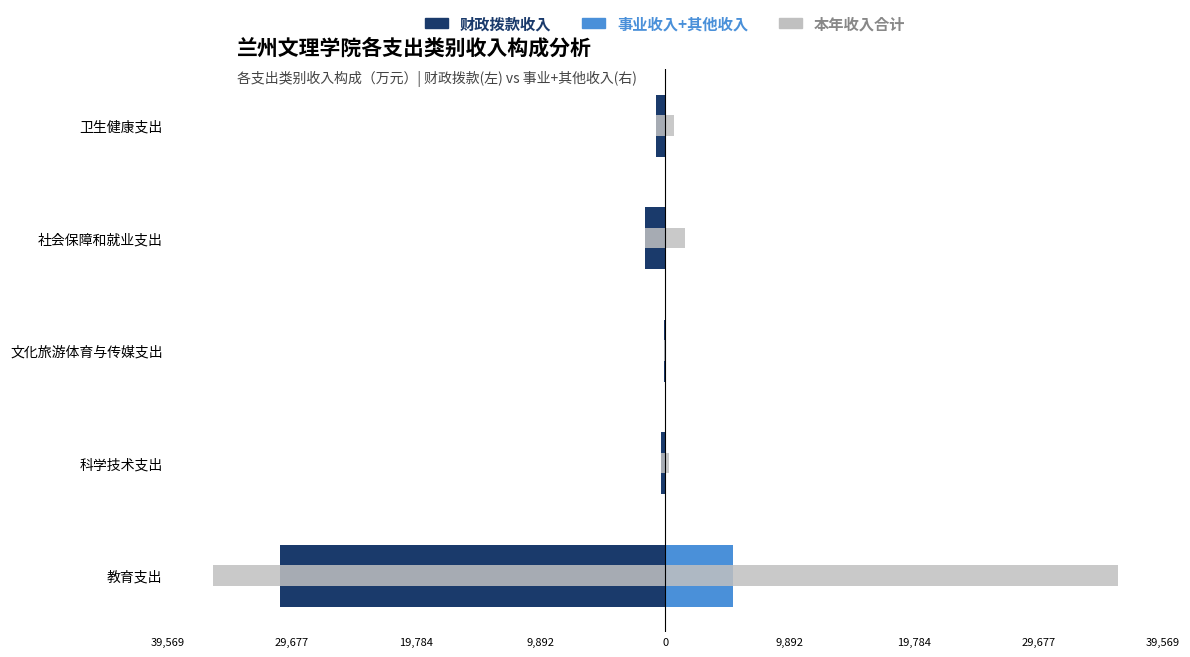

How many values in the 财政拨款收入 series exceed -714?

2